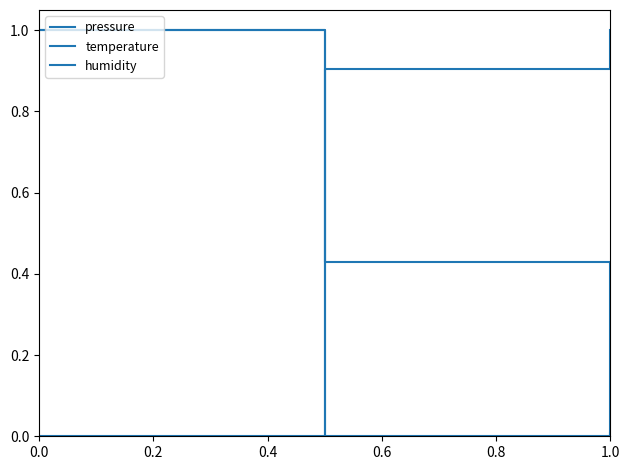

Is this an area chart (filled region under the line)?

No